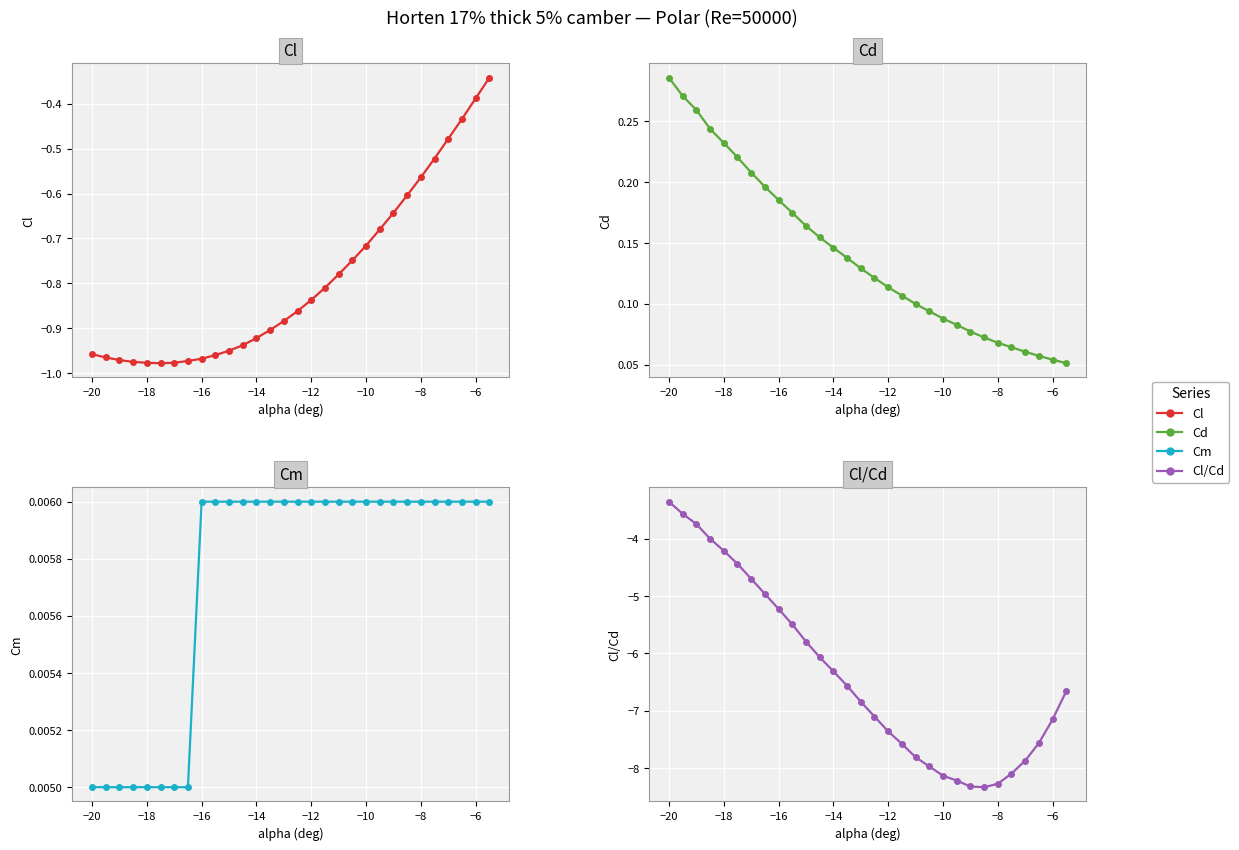

The value of Cd at −10 is 0.1. True or false?

False